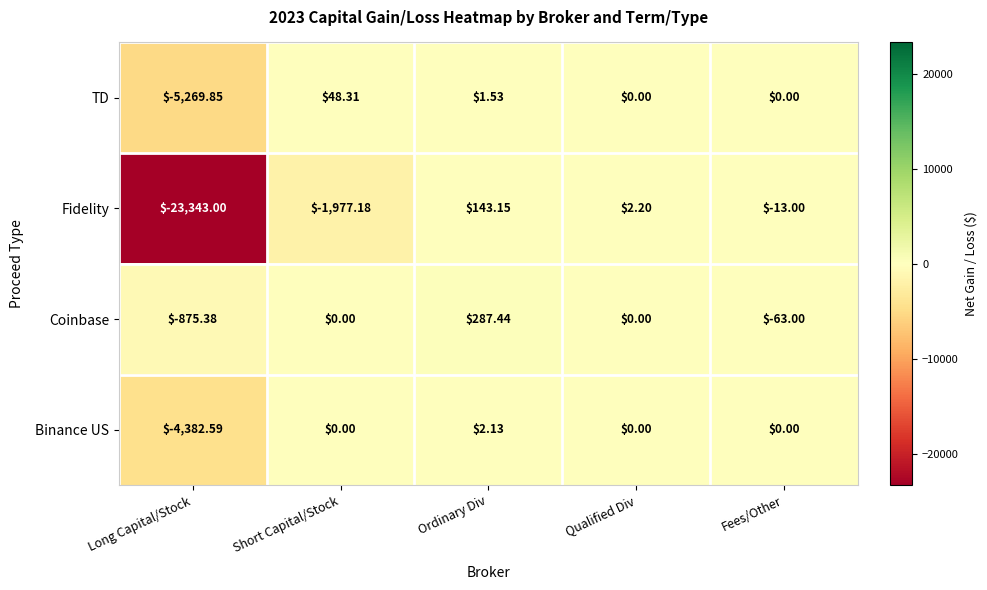

At which category does the chart reach its minimum across all series?

Long Capital/Stock